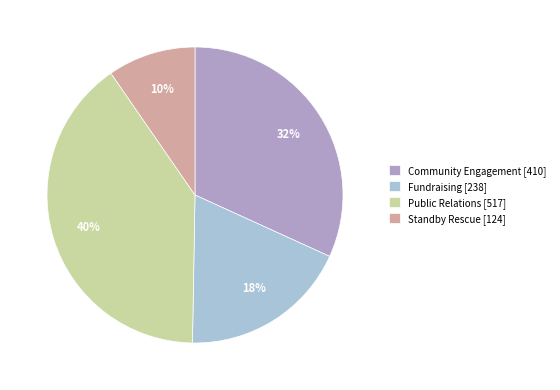

True or false: Fundraising accounts for 18% of the total.

True